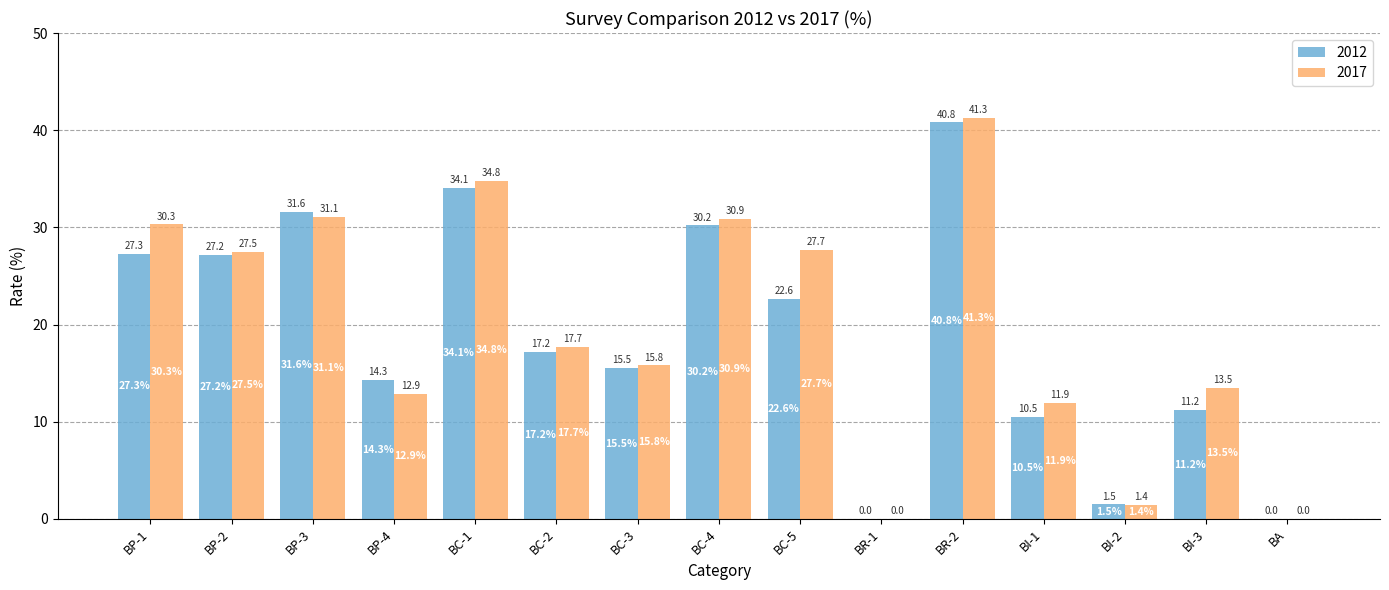

Which category has the highest value in the 2017 series?

BR-2